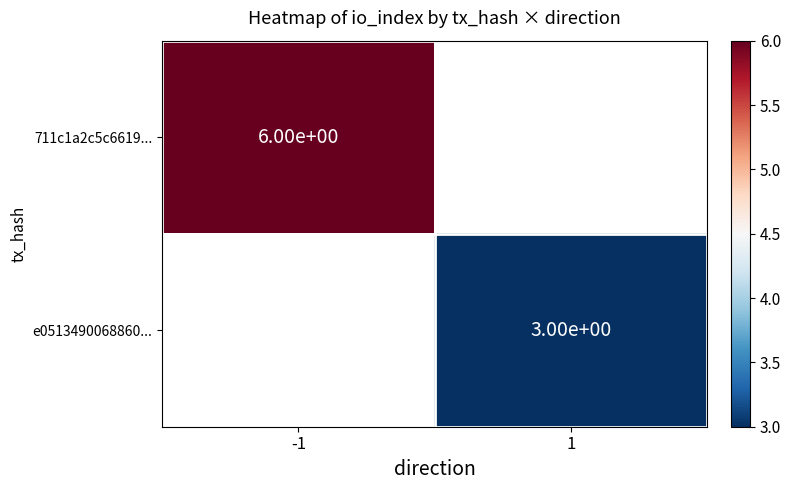

Is it true that 711c1a2c5c6619... equals 3 at -1?

False